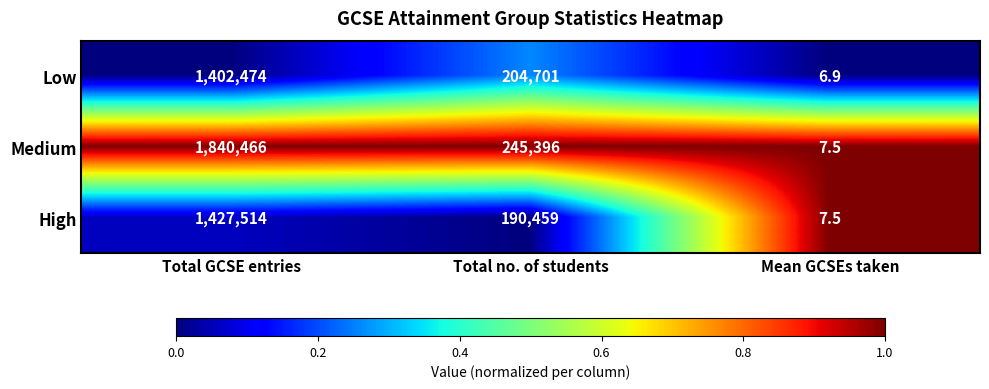

Is it true that Medium equals 10.8 at Mean GCSEs taken?

False